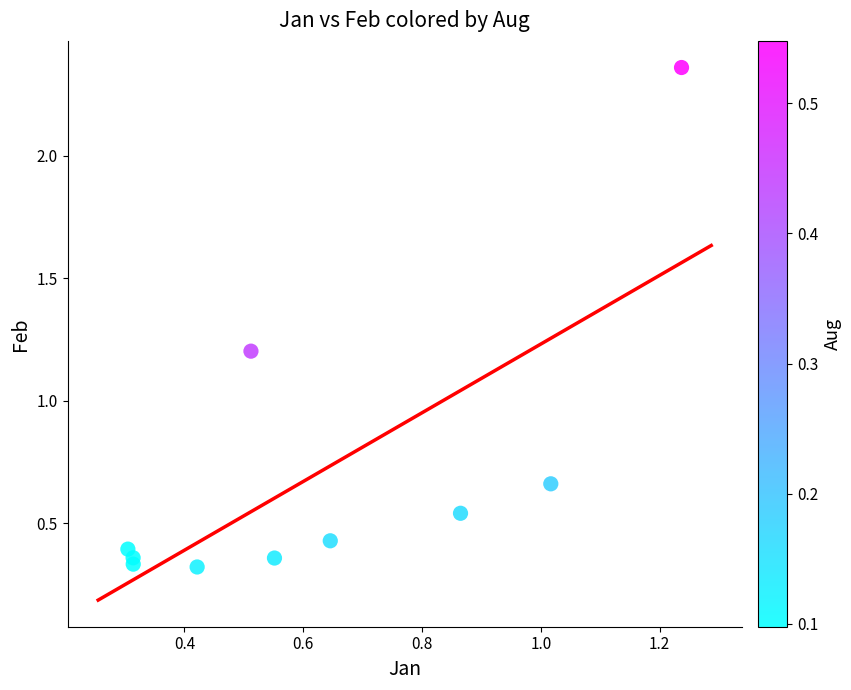

What is the range of Y values (max minus min)?

2.0